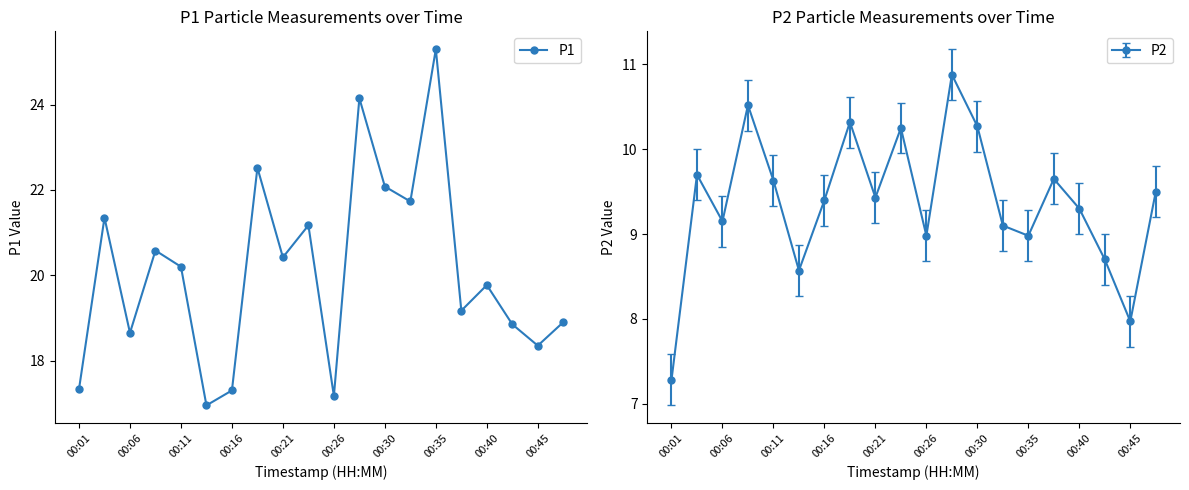

What is the smallest value displayed?

16.9